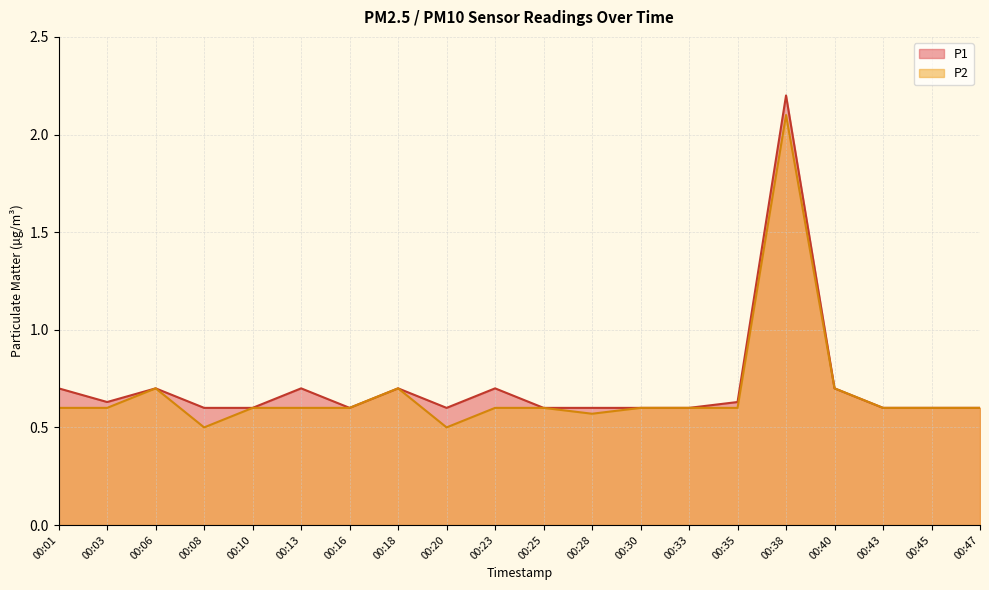

Reading right to left, transcribe all the data shown in this chart.

P1: 00:47=0.6	00:45=0.6	00:43=0.6	00:40=0.7	00:38=2.2	00:35=0.6	00:33=0.6	00:30=0.6	00:28=0.6	00:25=0.6	00:23=0.7	00:20=0.6	00:18=0.7	00:16=0.6	00:13=0.7	00:10=0.6	00:08=0.6	00:06=0.7	00:03=0.6	00:01=0.7
P2: 00:47=0.6	00:45=0.6	00:43=0.6	00:40=0.7	00:38=2.1	00:35=0.6	00:33=0.6	00:30=0.6	00:28=0.6	00:25=0.6	00:23=0.6	00:20=0.5	00:18=0.7	00:16=0.6	00:13=0.6	00:10=0.6	00:08=0.5	00:06=0.7	00:03=0.6	00:01=0.6